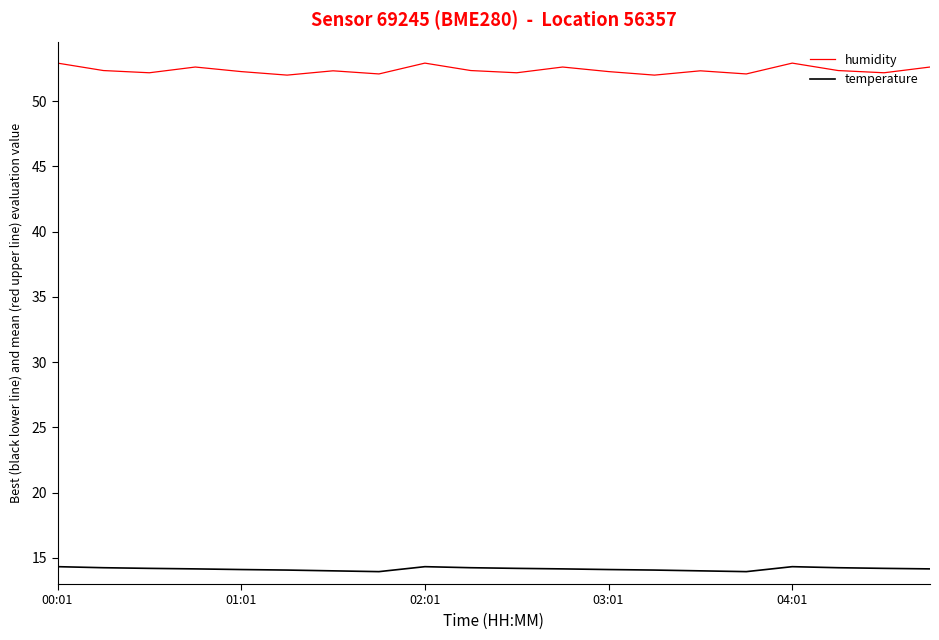

What is the highest value of the temperature series?

14.3